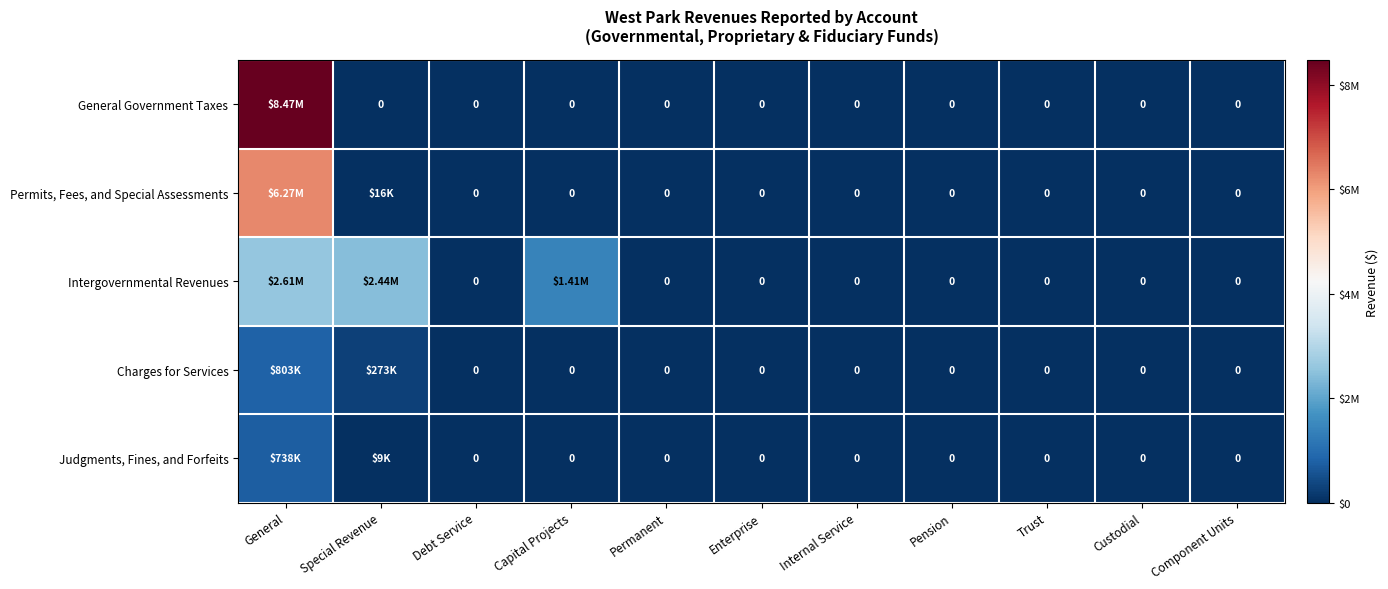

True or false: Intergovernmental Revenues has a value of 0 at Debt Service.

True